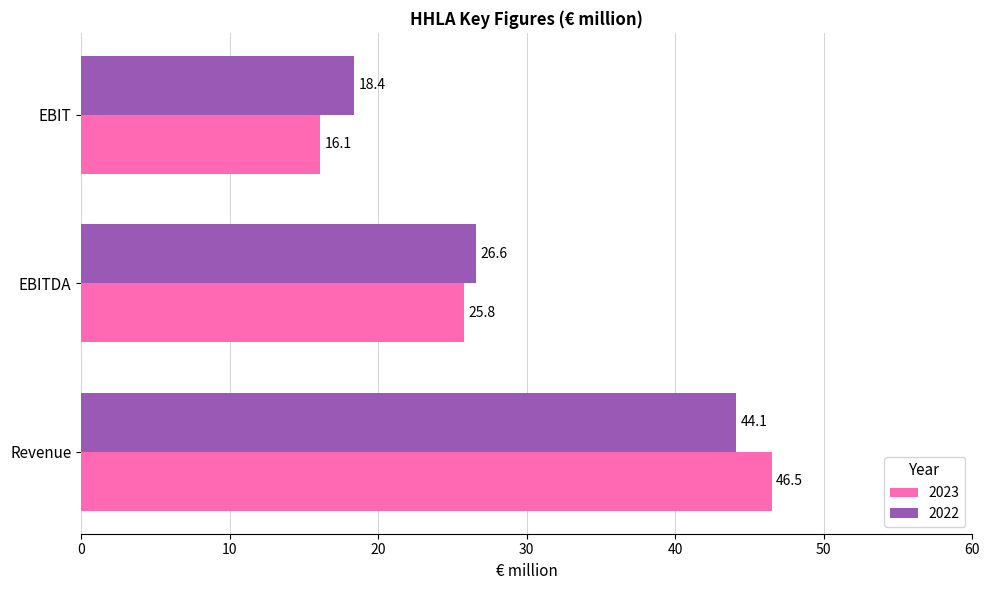

What is the total value across all series at Revenue?

90.6